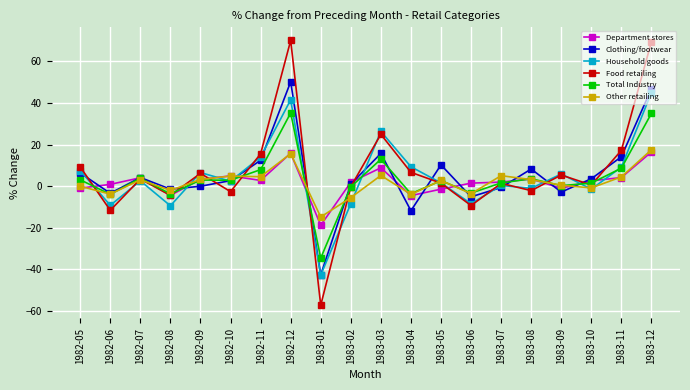

How many times do Total Industry and Food retailing cross each other?

10